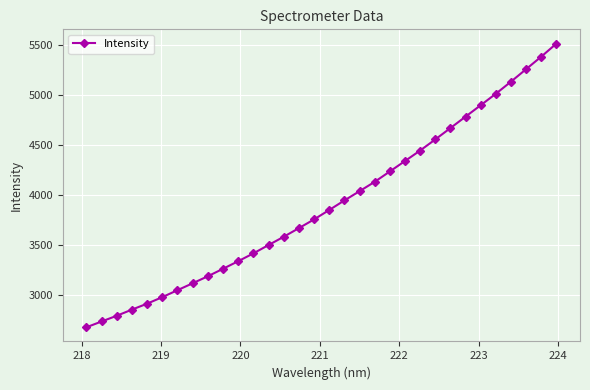

What is the average value?

3910.2